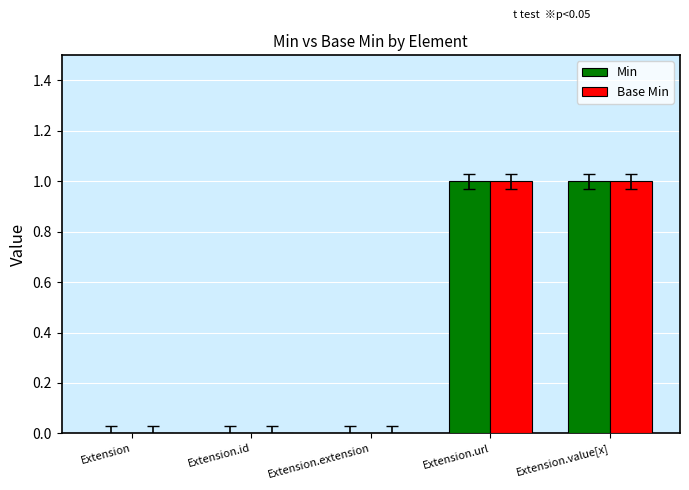

Does the chart contain stacked bars?

No